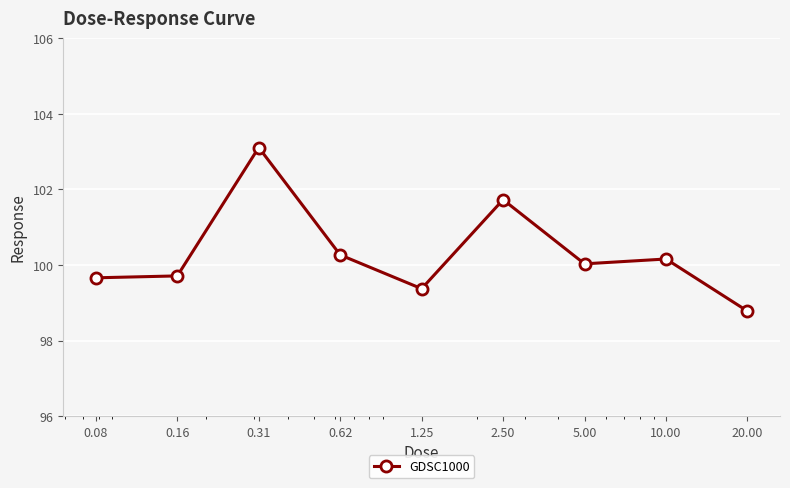

What is the maximum value shown in the chart?

103.1